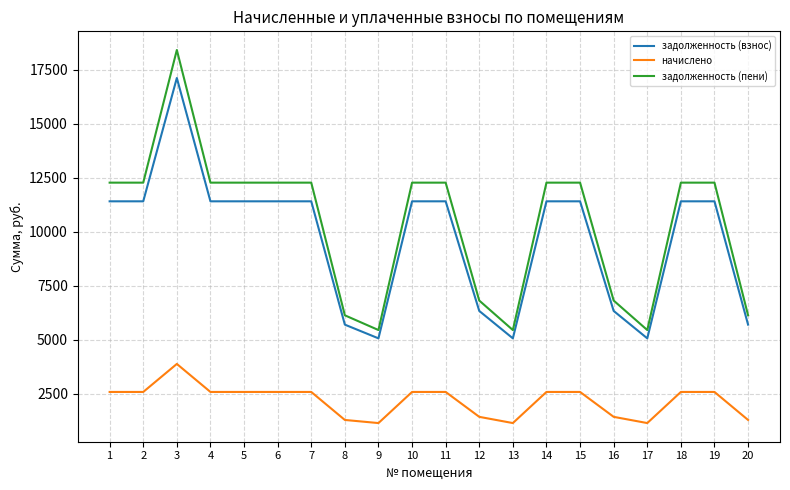

What are all the series names shown in the legend?

задолженность (взнос), начислено, задолженность (пени)